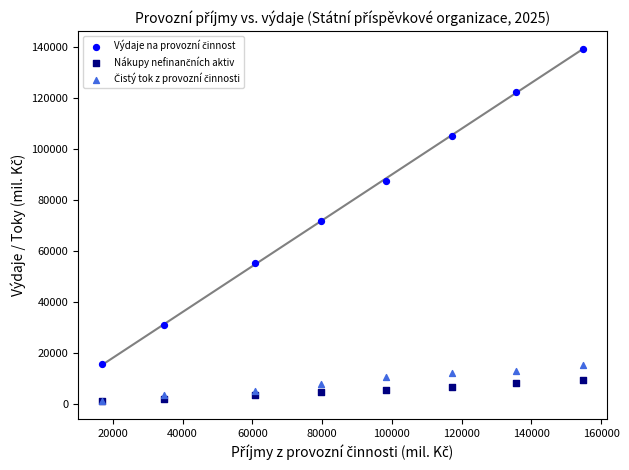

Across all series, what Y value is closest to 70193?

71884.4